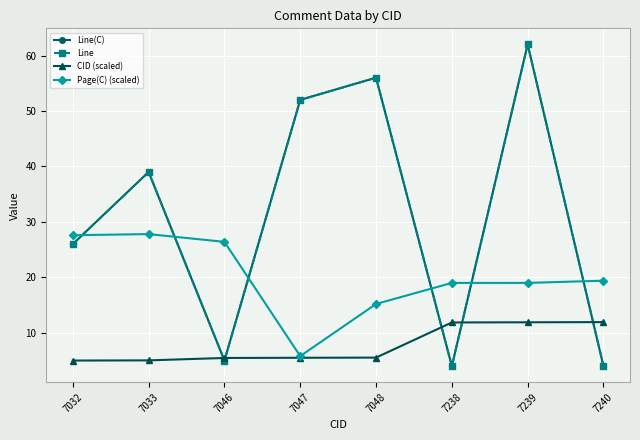

Does the chart have visible grid lines?

Yes